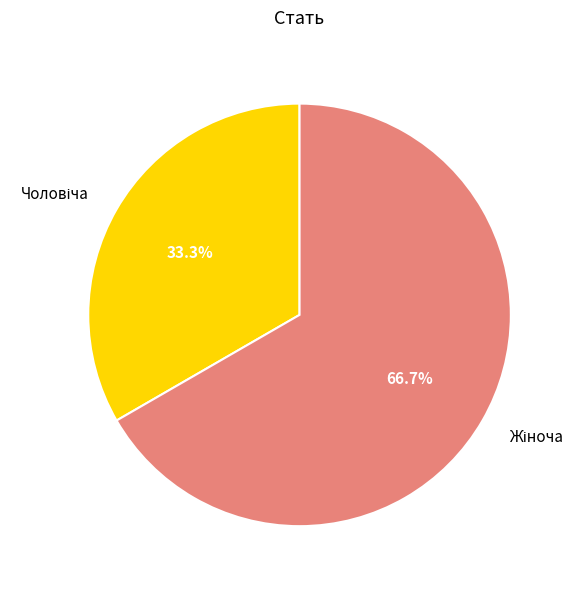

Does any single category account for the majority?

Yes